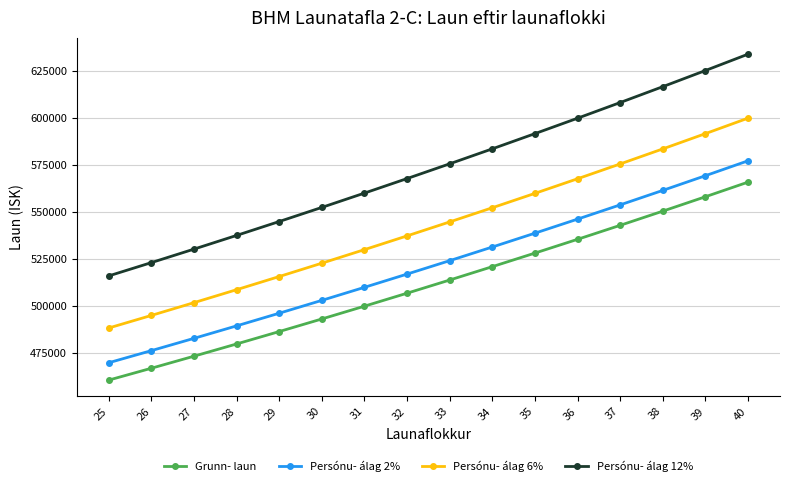

What is the highest value of the Persónu- álag 6% series?

599813